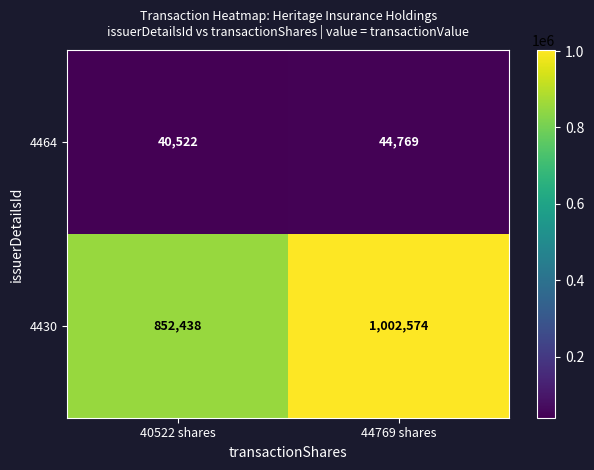

At 44769 shares, list the series in order from smallest to largest.

4464, 4430